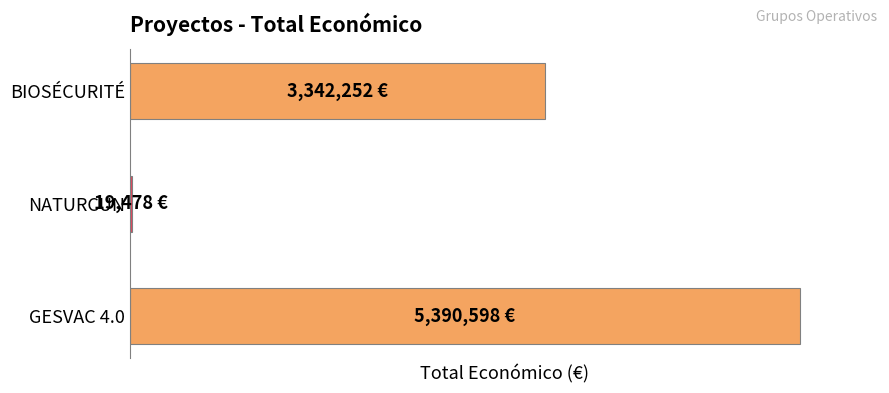

List the labels in order of value, smallest first.

NATURCUN, BIOSÉCURITÉ, GESVAC 4.0